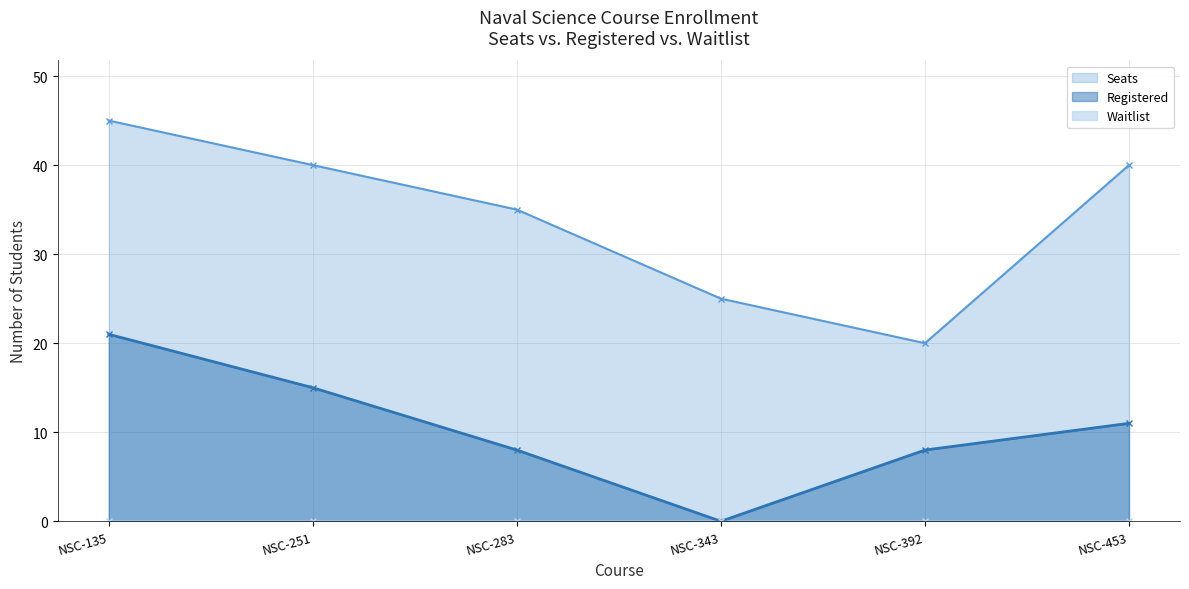

The value of Registered at NSC-283 is 5. True or false?

False